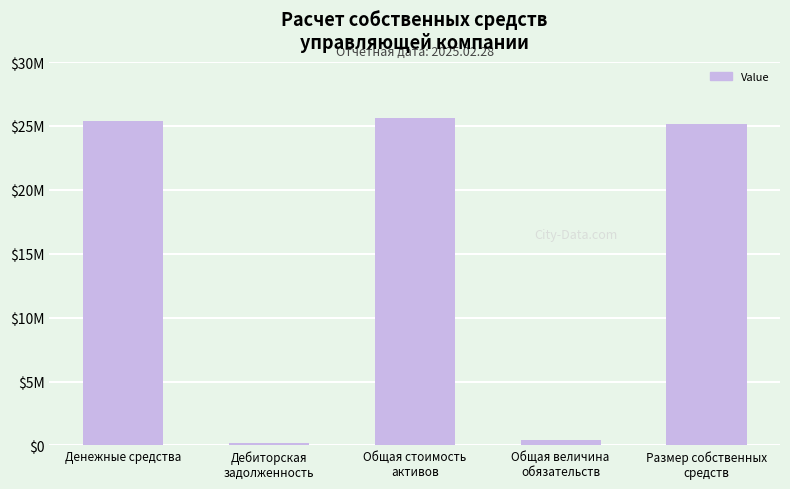

What is the label of the 1st bar from the left?

Денежные средства